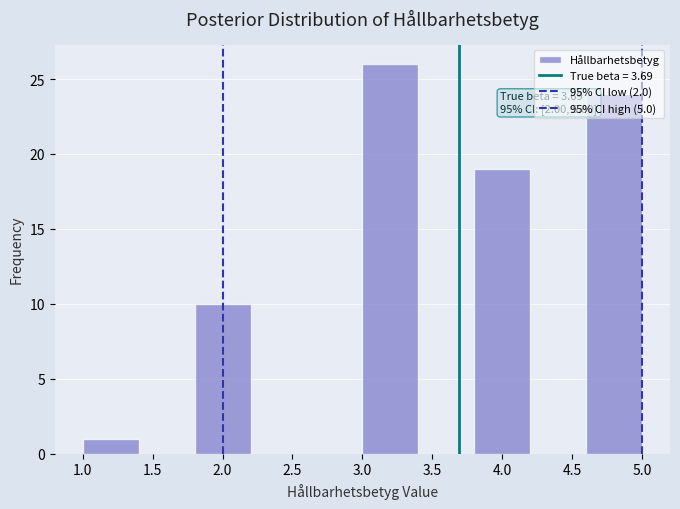

Over which range of the x-axis is the bar tallest?

3.0 to 3.4